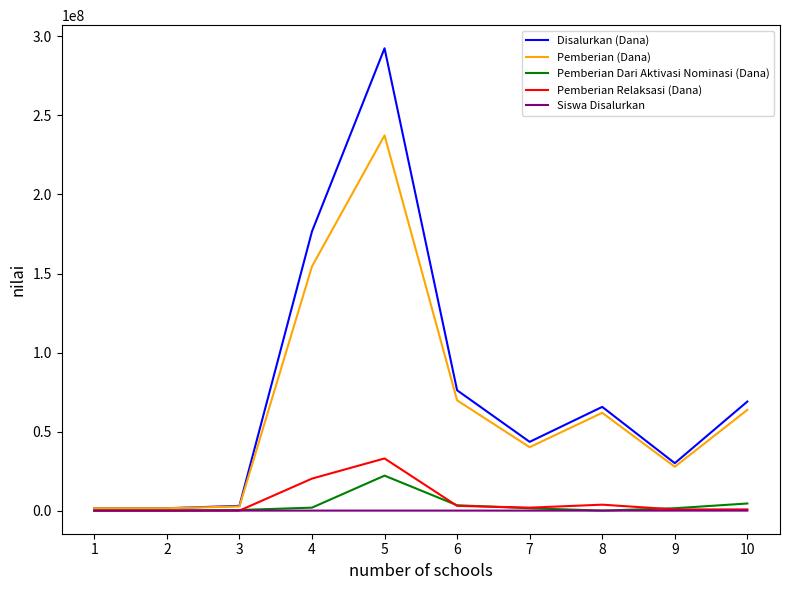

What is the total value across all series at 4?

353250292